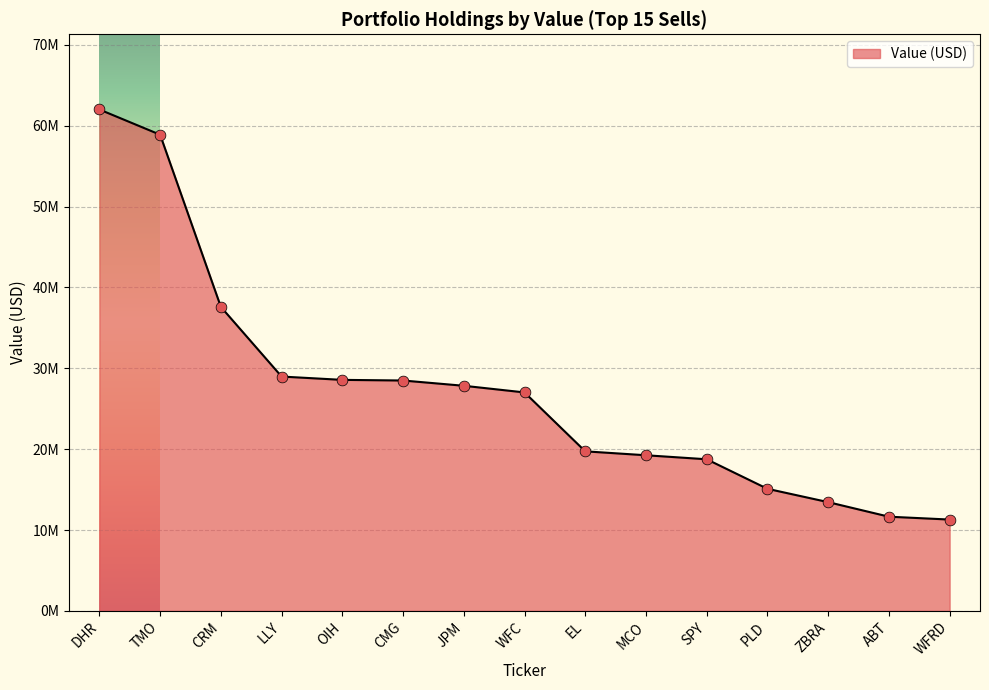

Between LLY and PLD, which is larger?

LLY